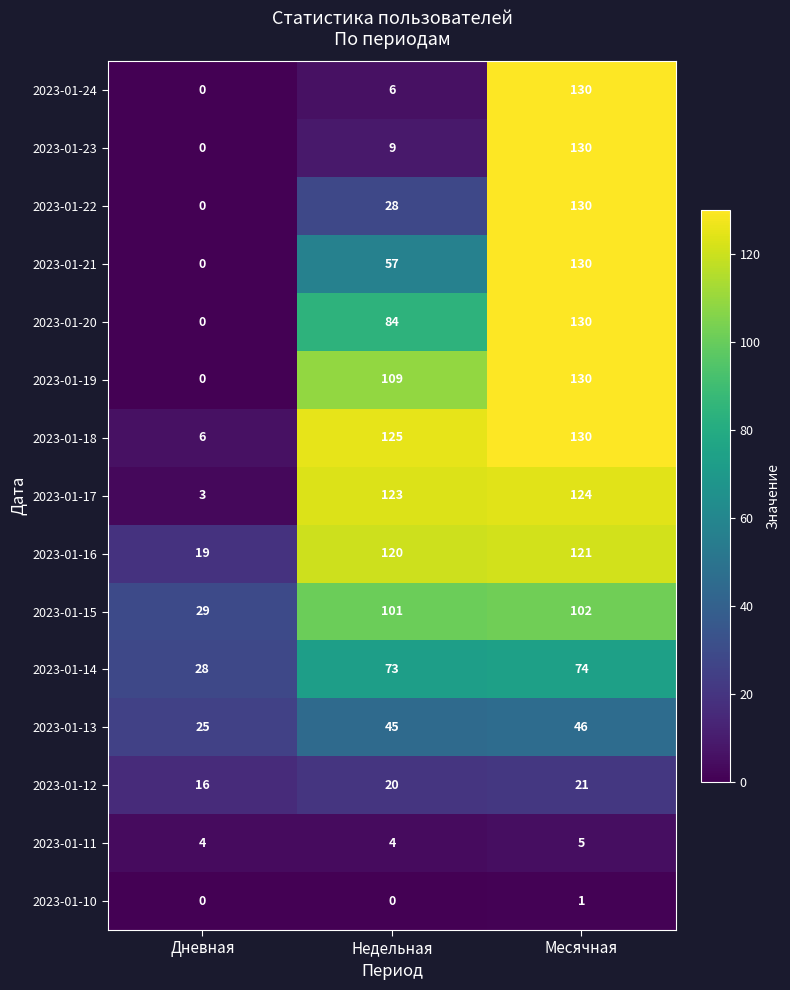

How many data points in 2023-01-15 are less than 101?

1